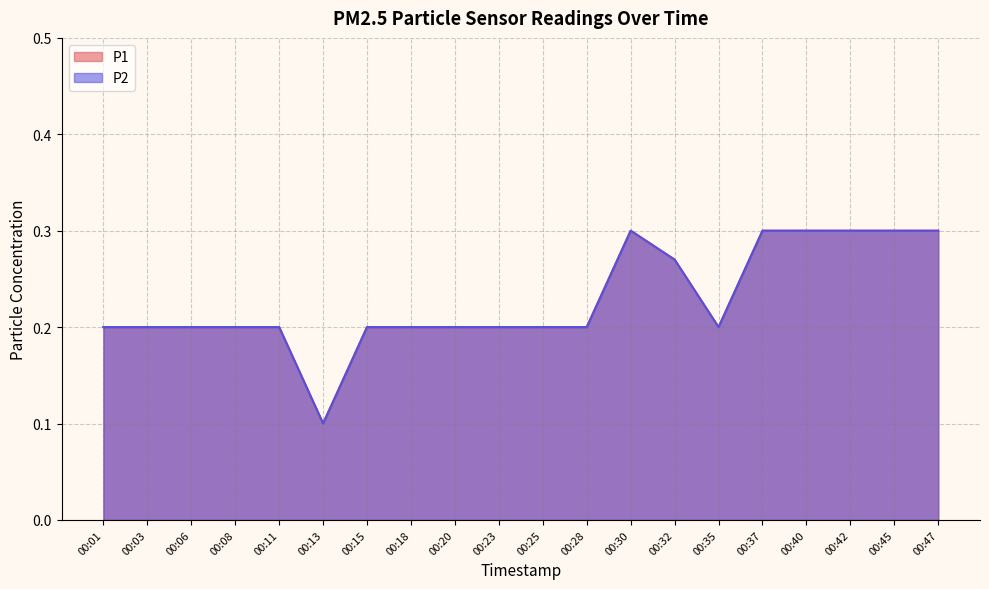

What is the average value of the P1 series?

0.2